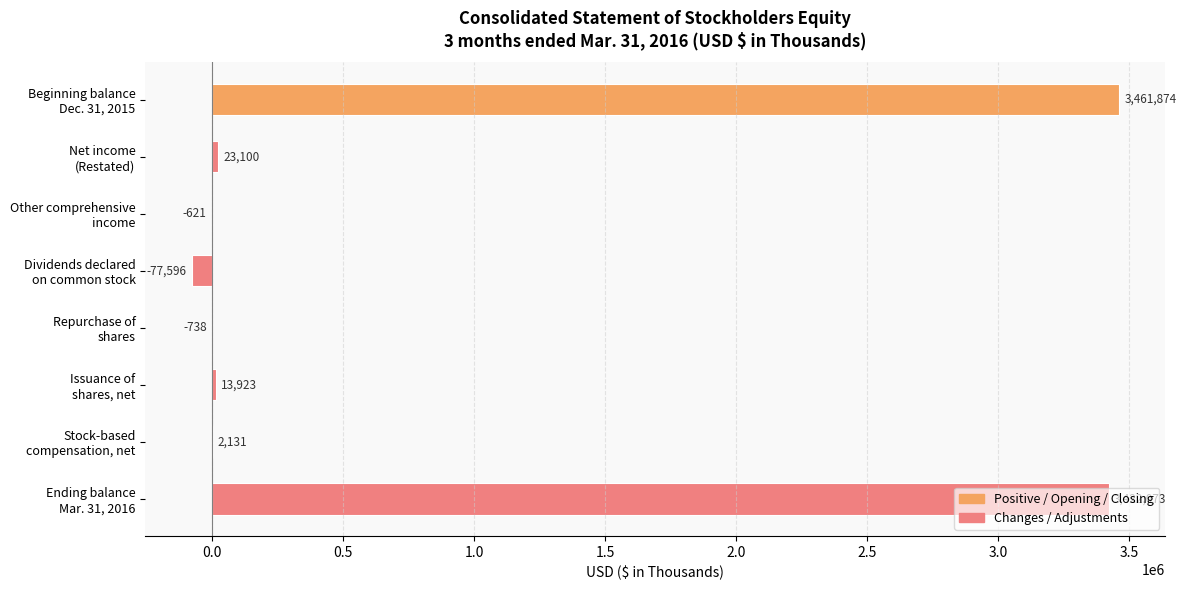

What is the greatest value displayed?

3461874